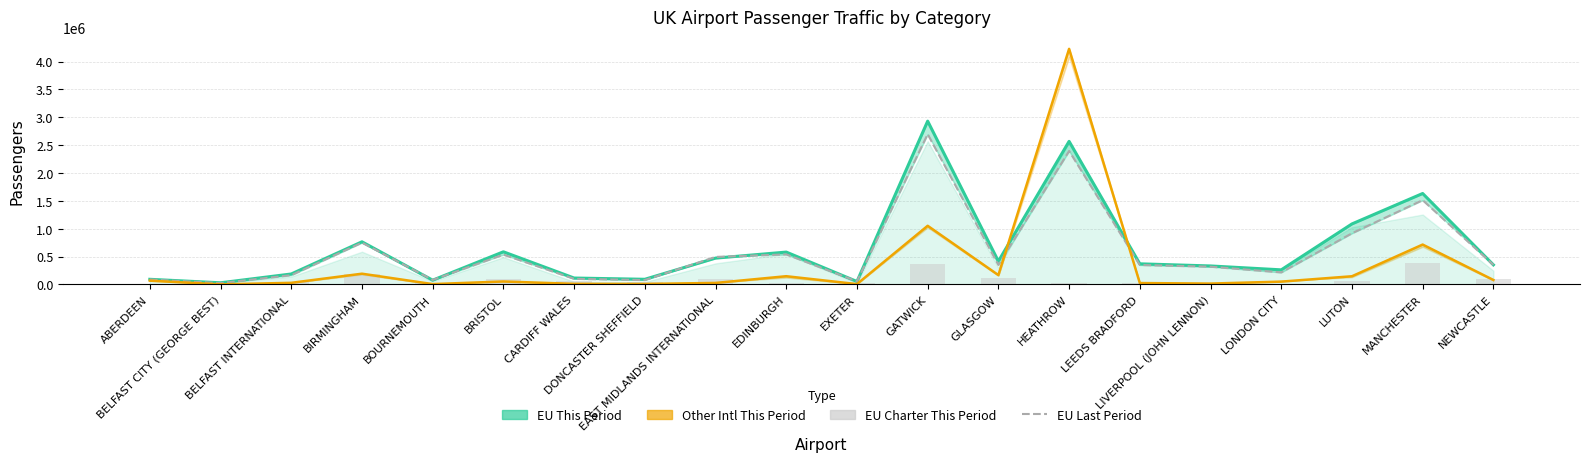

What is the difference between the second highest and second lowest values in the EU Charter This Period series?

360440